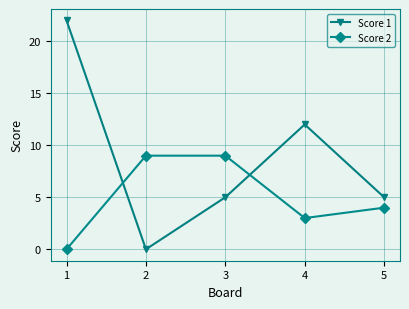

What is the difference between the Score 1 values at 3 and 2?

5